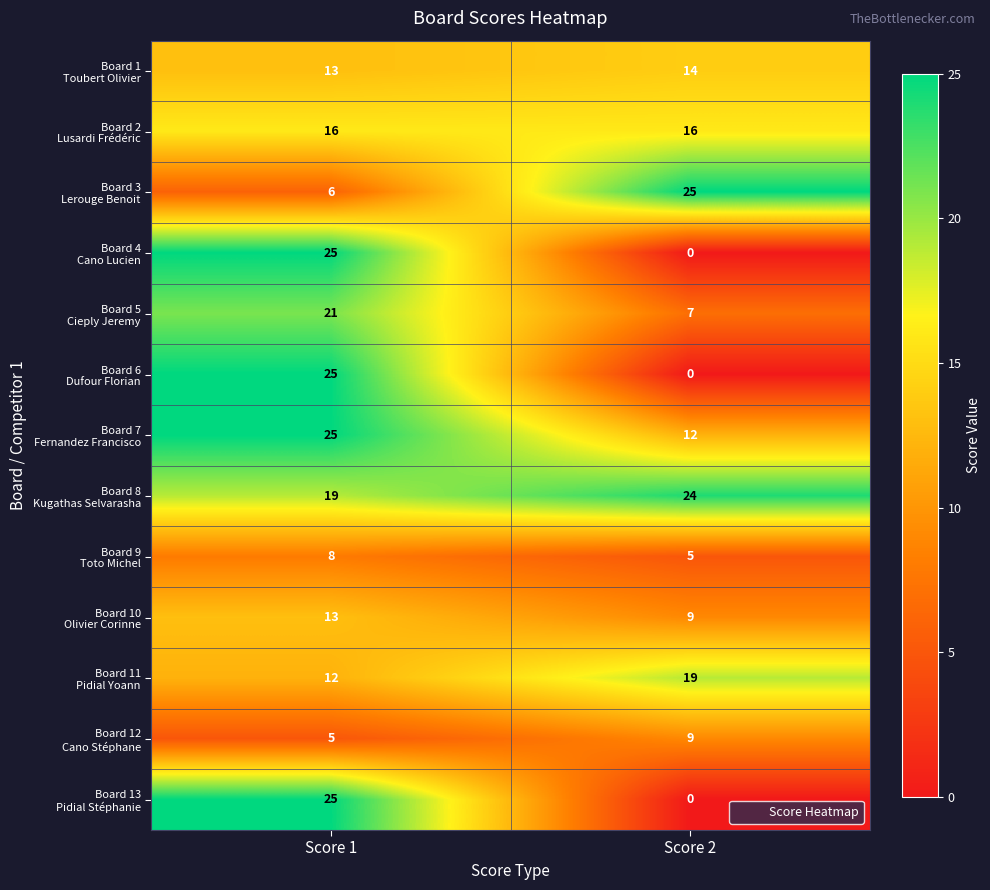

What is the spread (max minus min) of values at Score 2?

25